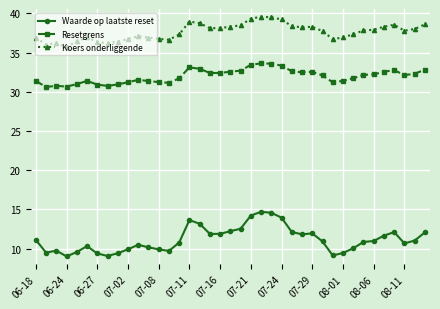

True or false: Koers onderliggende and Waarde op laatste reset cross at least once.

False